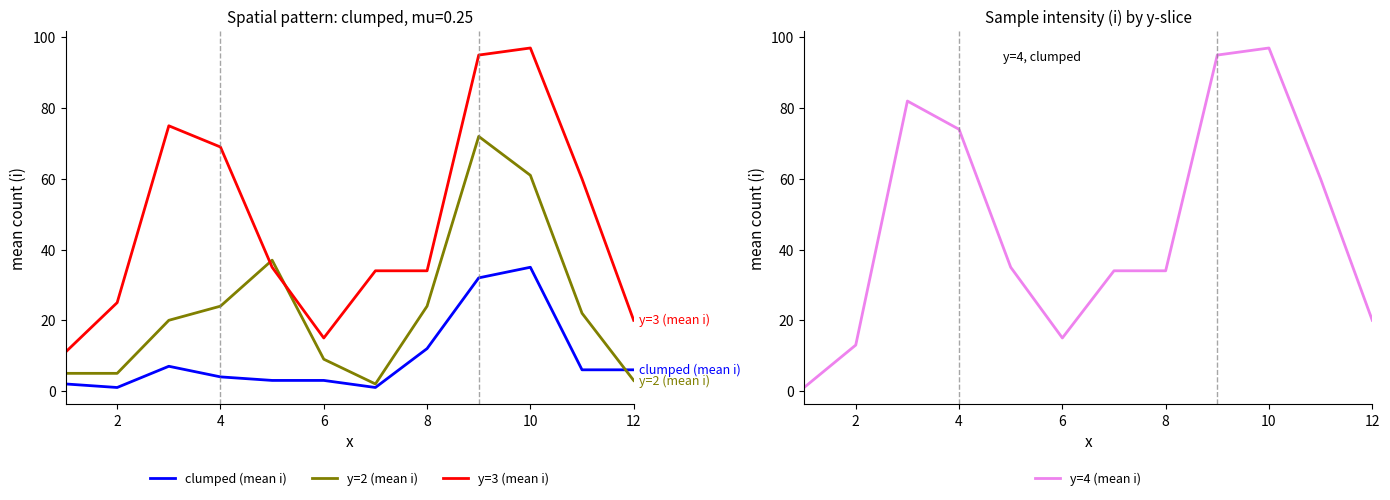

Reading left to right, list all the values displayed in this chart.

clumped (mean i): 2	1	7	4	3	3	1	12	32	35	6	6
y=2 (mean i): 5	5	20	24	37	9	2	24	72	61	22	3
y=3 (mean i): 11	25	75	69	35	15	34	34	95	97	60	20
y=4 (mean i): 1	13	82	74	35	15	34	34	95	97	60	20